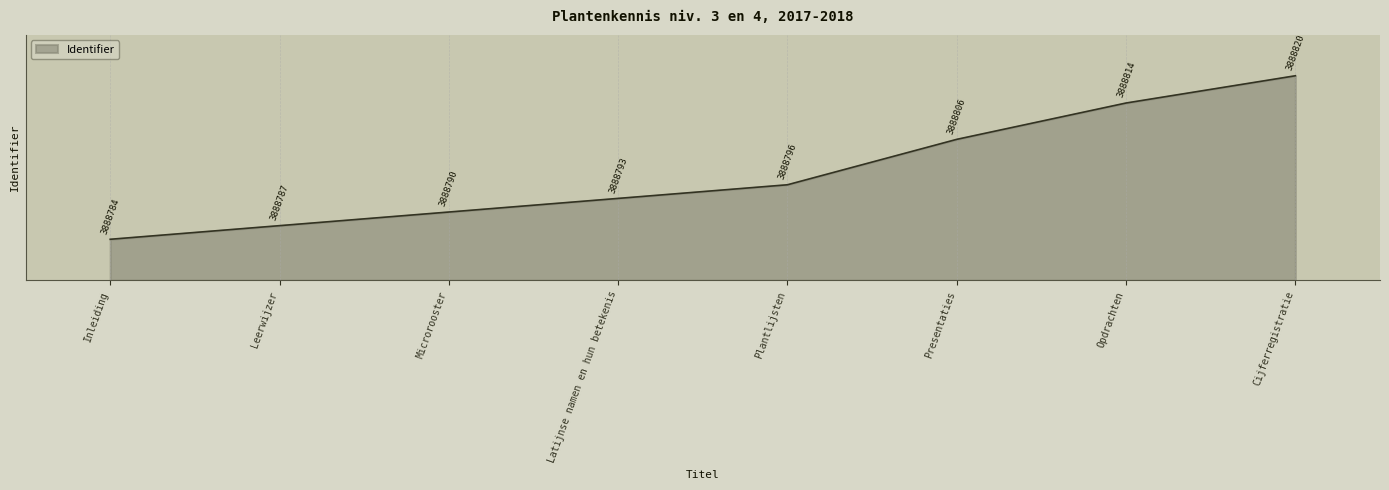

What is the smallest value displayed?

20.0